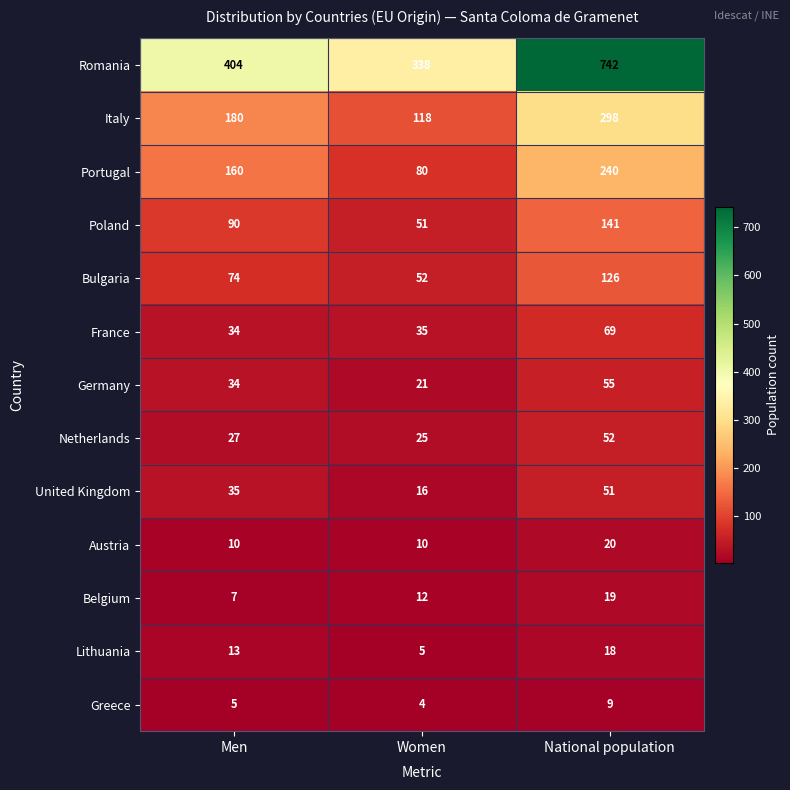

Is it true that Italy equals 298 at National population?

True